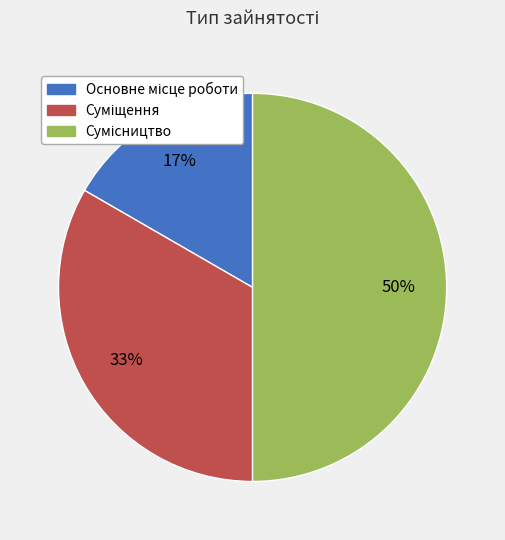

To the nearest percent, what is the average slice percentage?

33%